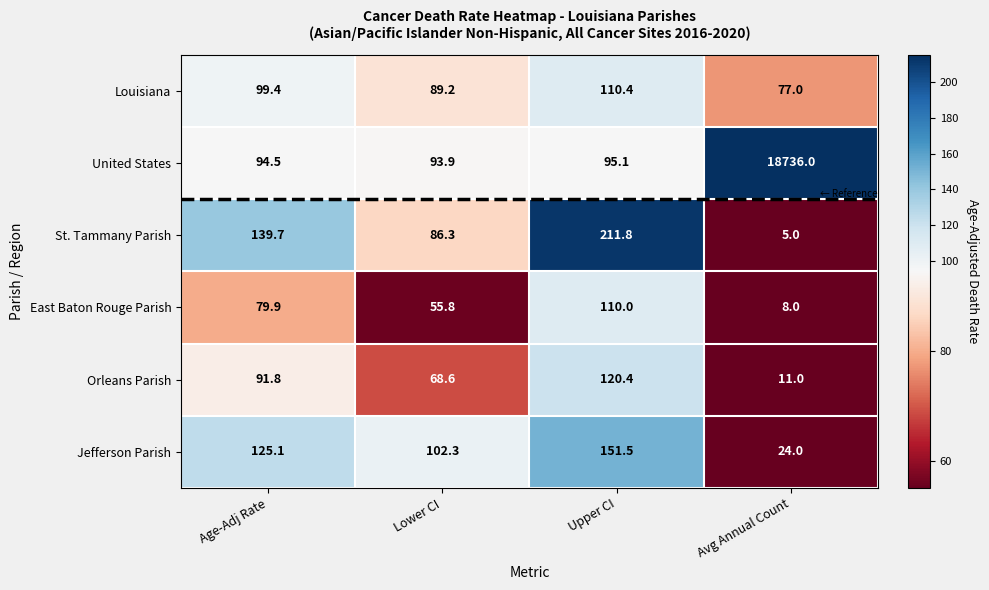

Count the number of categories in the chart.

4